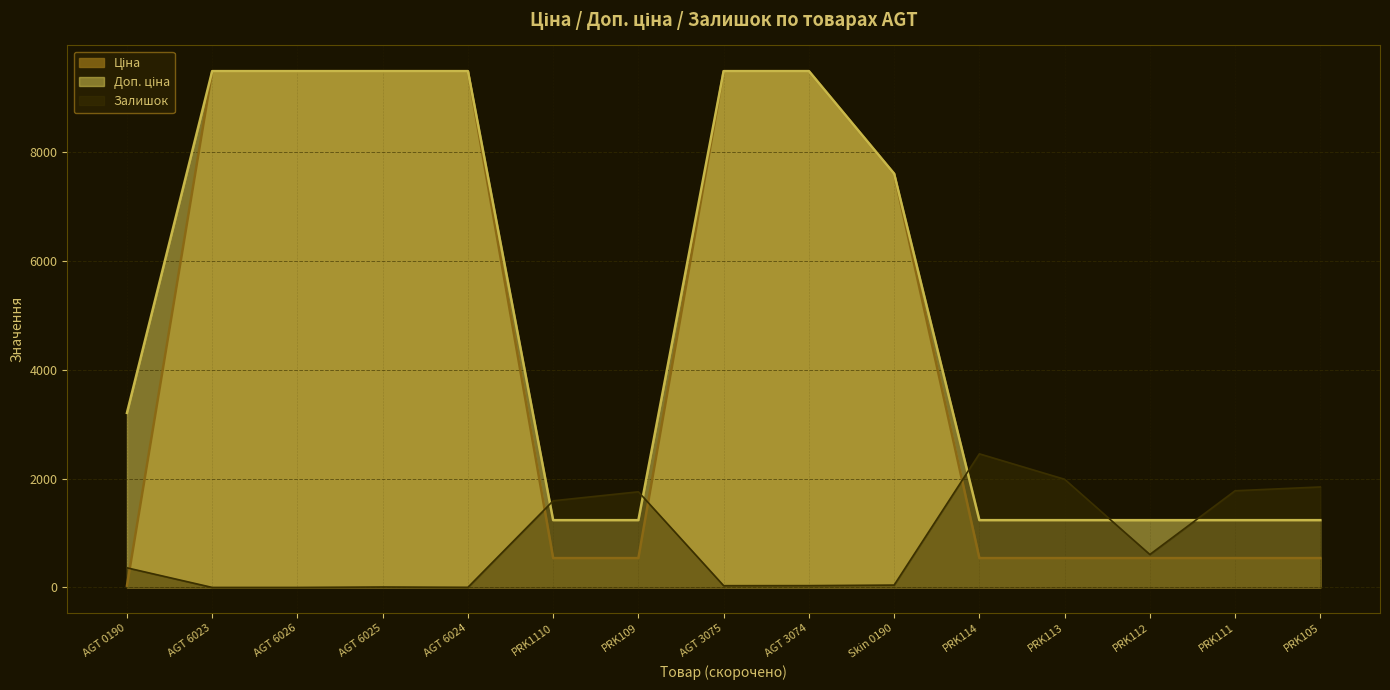

What is the minimum value for Ціна?

32.0